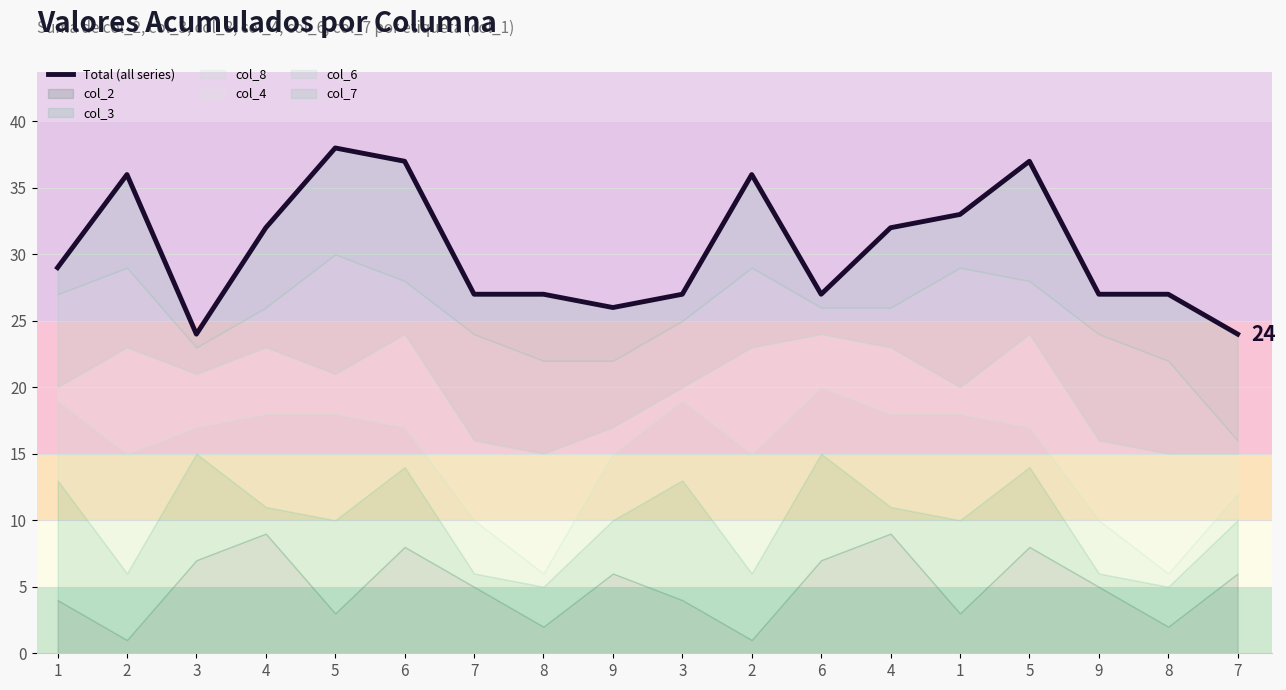

Which has a higher value, 7 or 8?

7